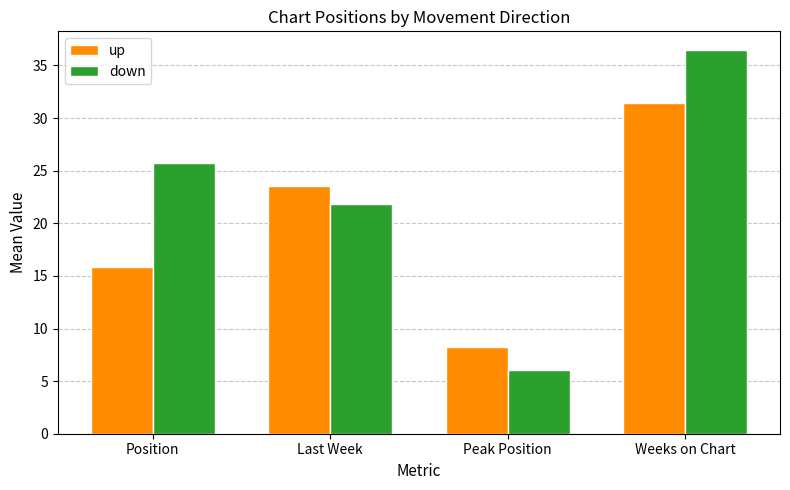

Reading right to left, list all the values displayed in this chart.

up: Weeks on Chart=31.4	Peak Position=8.3	Last Week=23.6	Position=15.8
down: Weeks on Chart=36.4	Peak Position=6.1	Last Week=21.8	Position=25.7